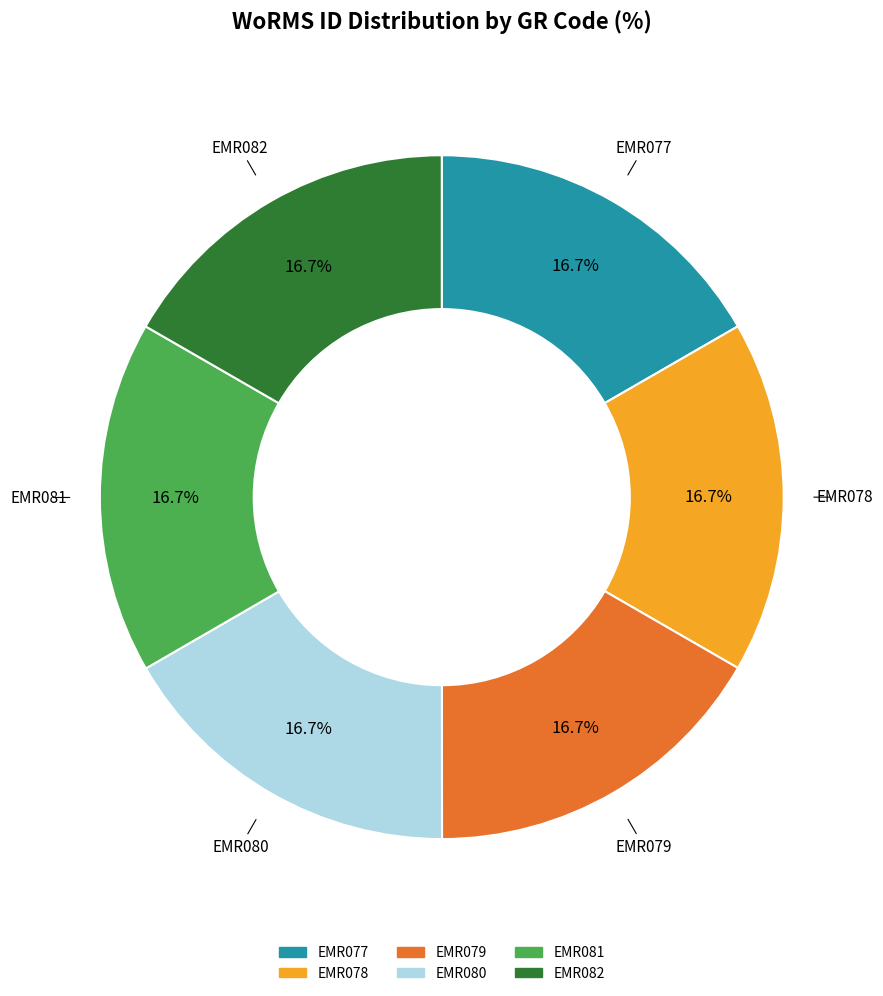

Is there a majority slice in this chart?

No